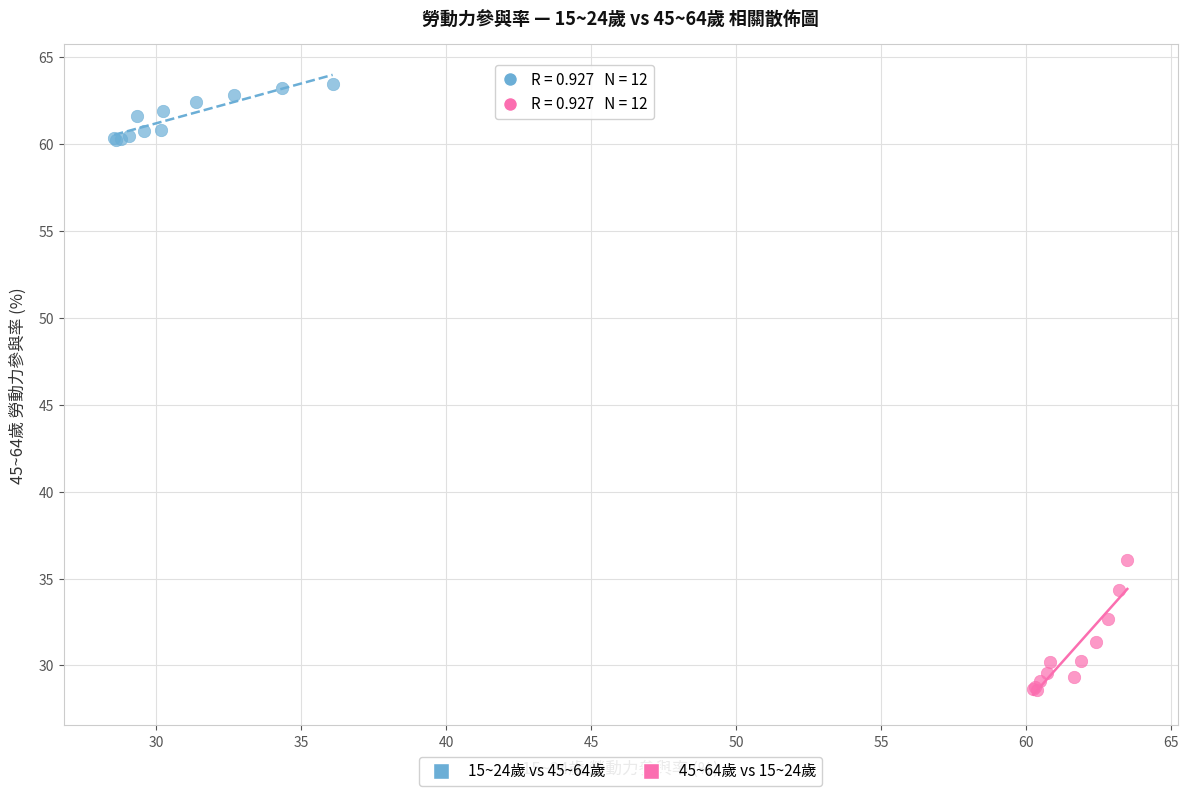

Which series reaches the maximum Y coordinate?

15~24歲 vs 45~64歲